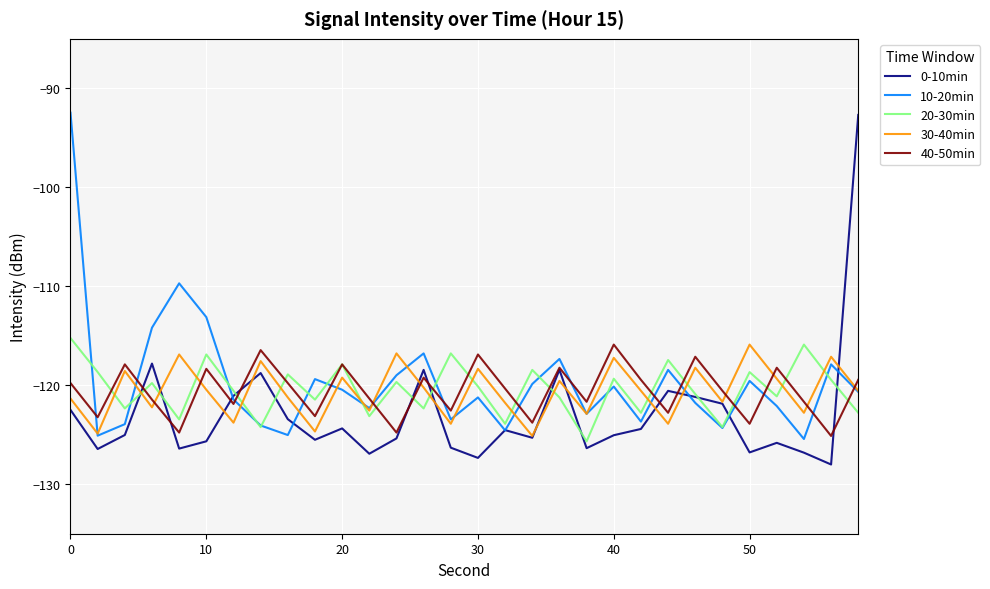

How many intersections are there between 10-20min and 40-50min?

15